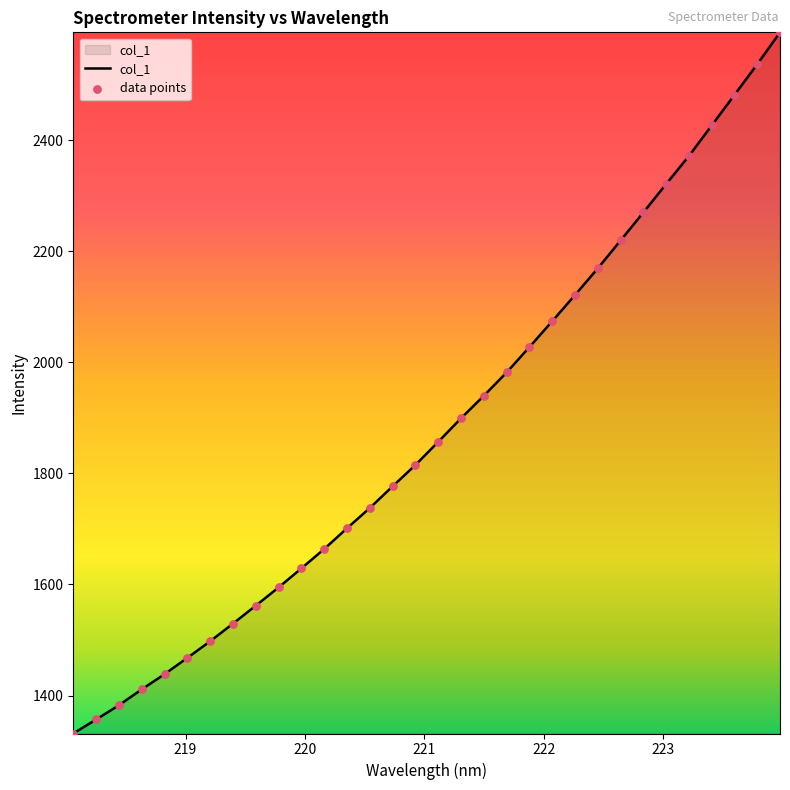

What is the smallest value displayed?

1331.6